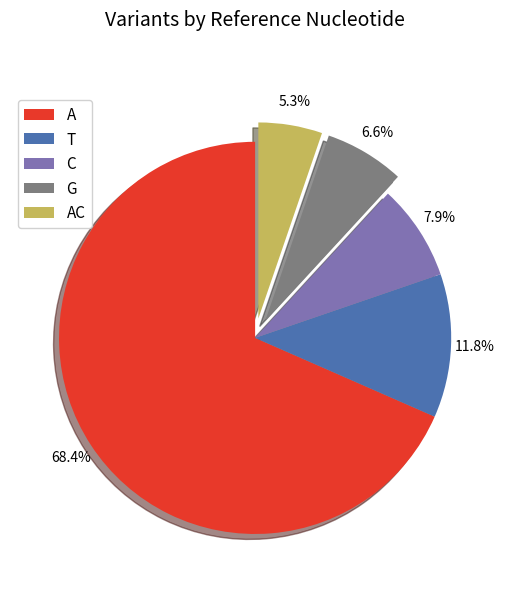

Does A account for over 50% of the chart?

Yes